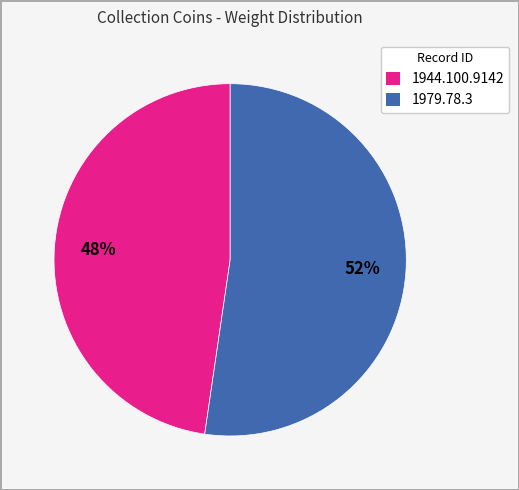

To the nearest percent, what percentage of the pie is 1944.100.9142?

48%